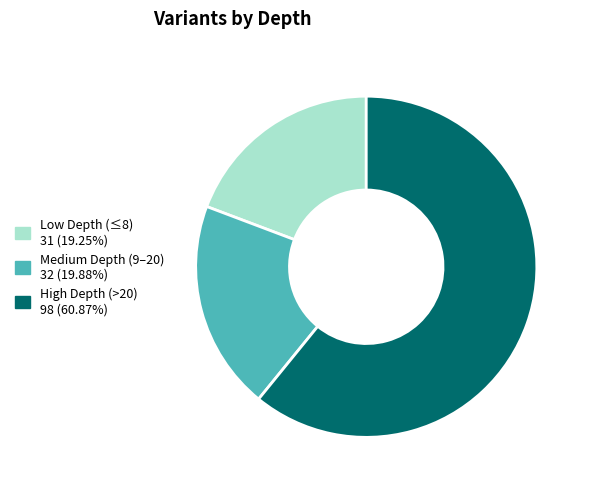

Is there any slice that represents more than half of the pie?

Yes